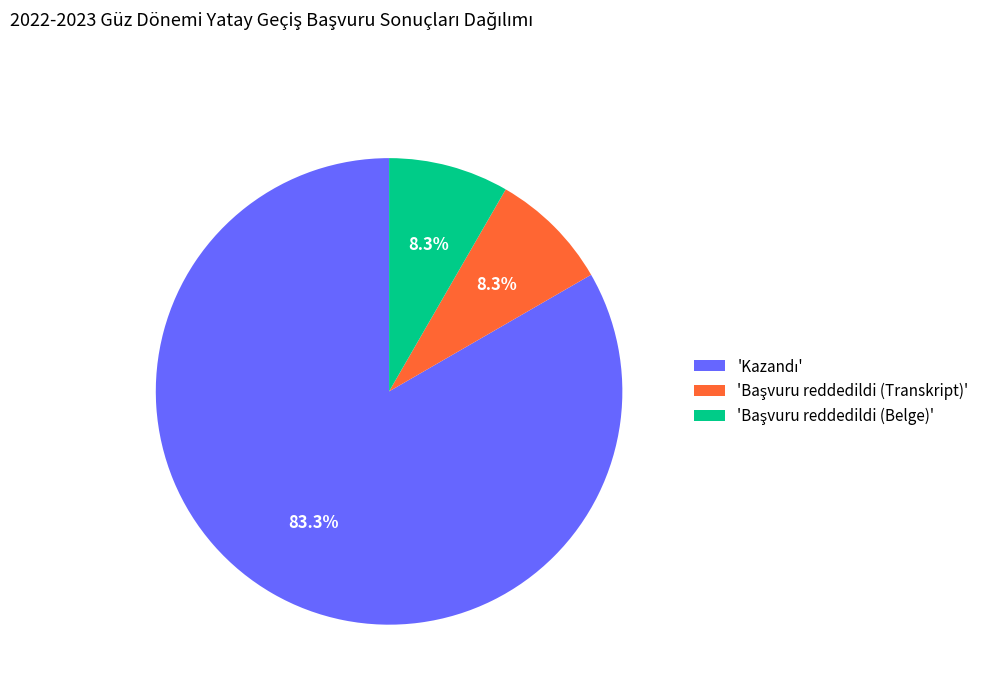

How many segments does this pie chart have?

3